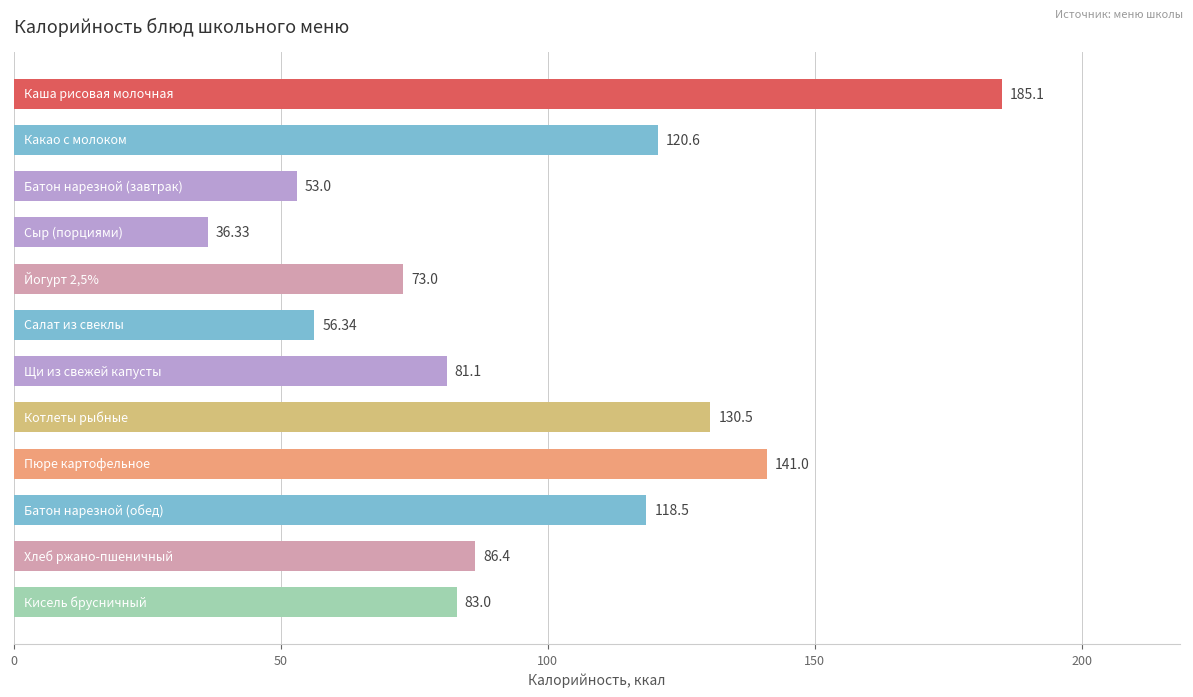

What is the average value?

97.1